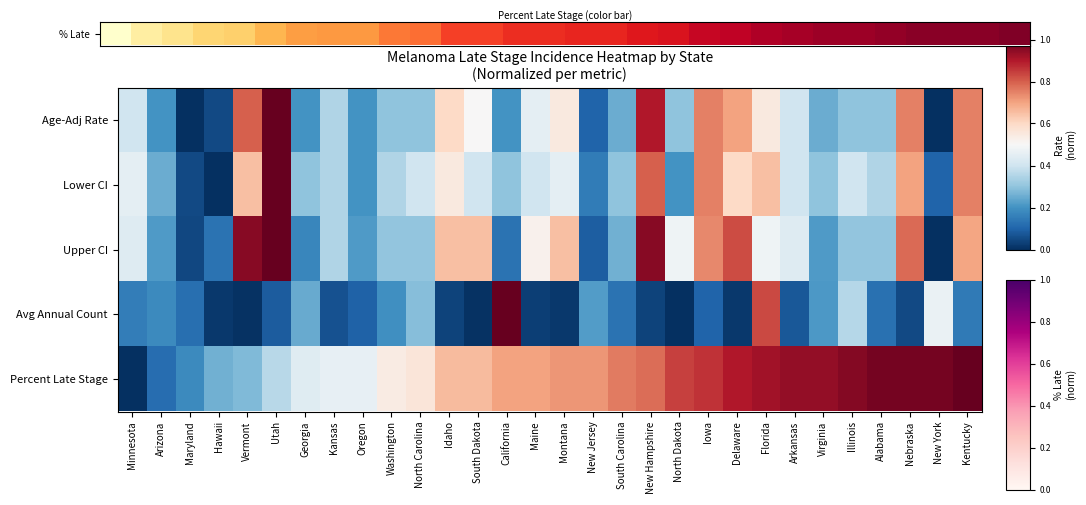

How many series are shown in this chart?

5